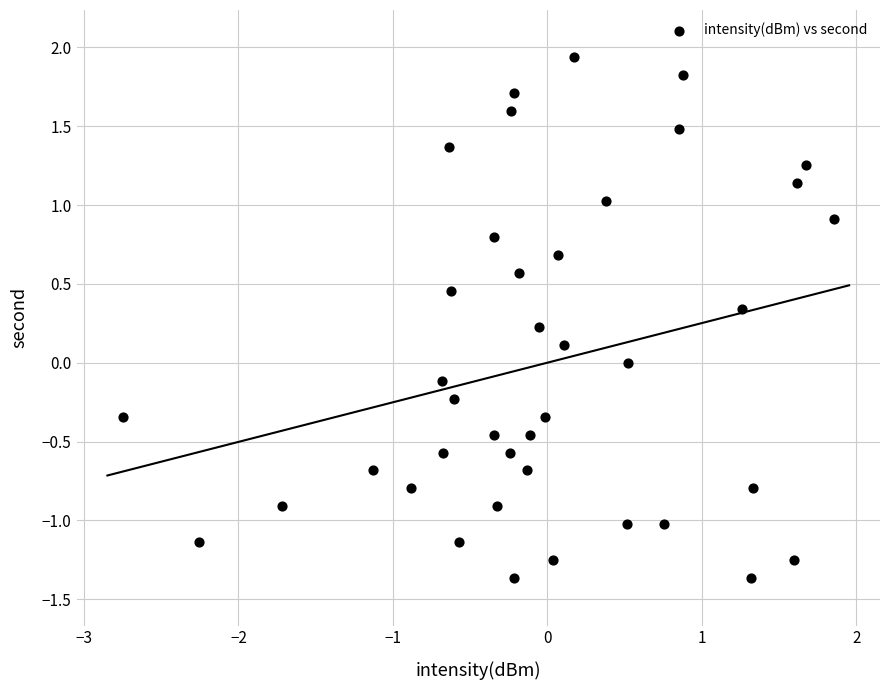

What is the range of Y values (max minus min)?

3.3